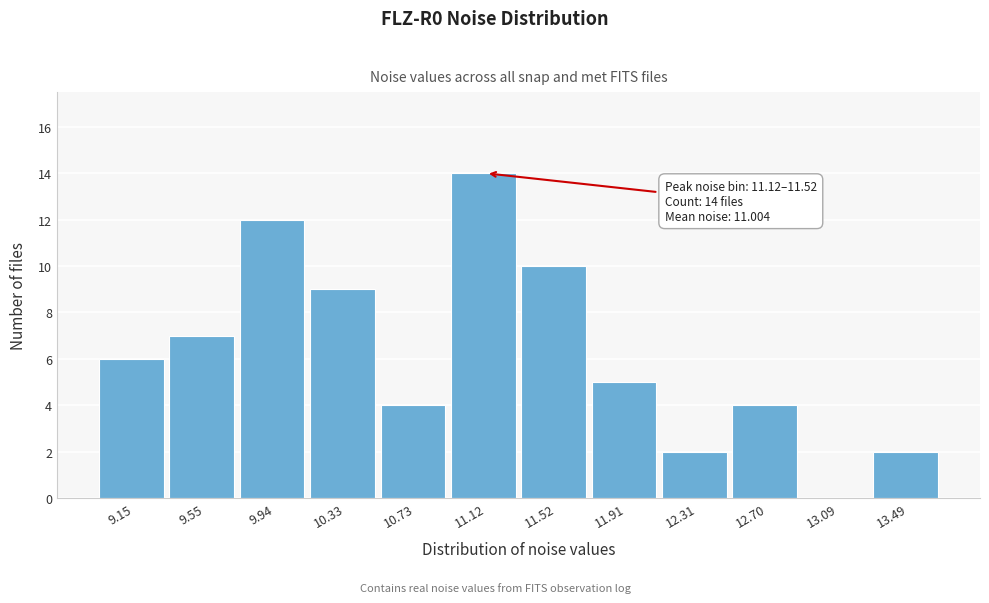

Reading right to left, transcribe all the data shown in this chart.

13.49=2	13.09=0	12.70=4	12.31=2	11.91=5	11.52=10	11.12=14	10.73=4	10.33=9	9.94=12	9.55=7	9.15=6